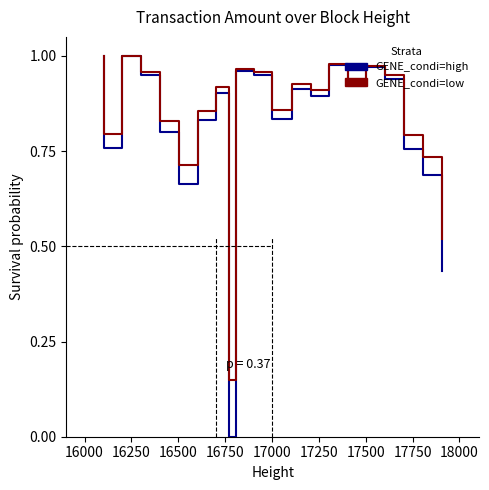

How many interior local peaks does the GENE_condi=high series have?

6